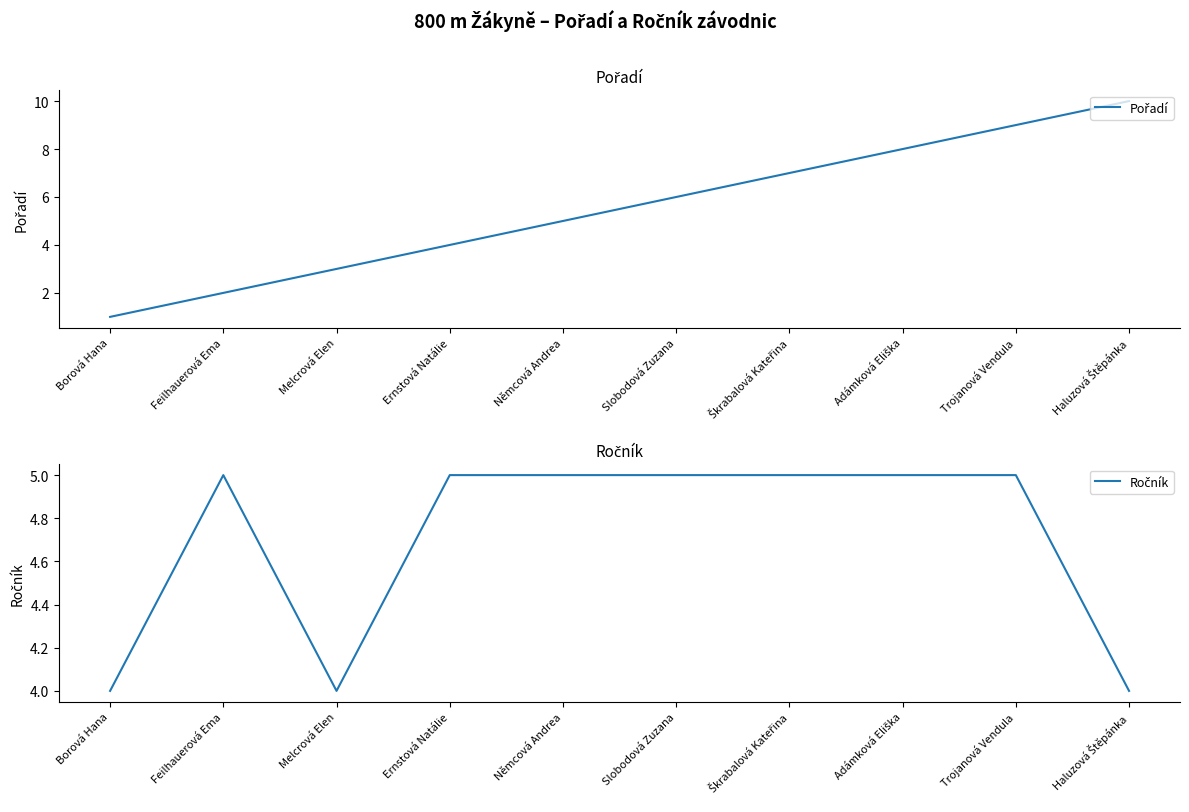

Reading left to right, what are all the values shown in this chart?

Pořadí: 1	2	3	4	5	6	7	8	9	10
Ročník: 4	5	4	5	5	5	5	5	5	4